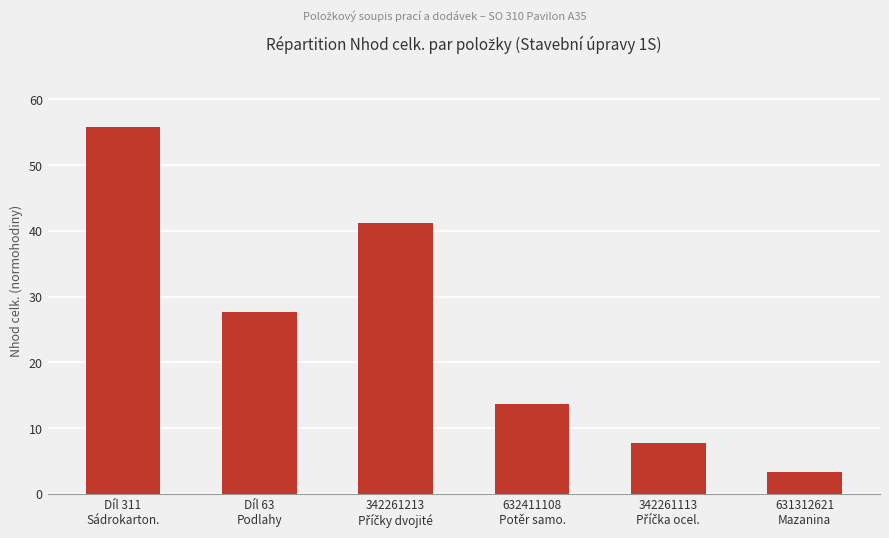

What is the sum of all values?

149.4